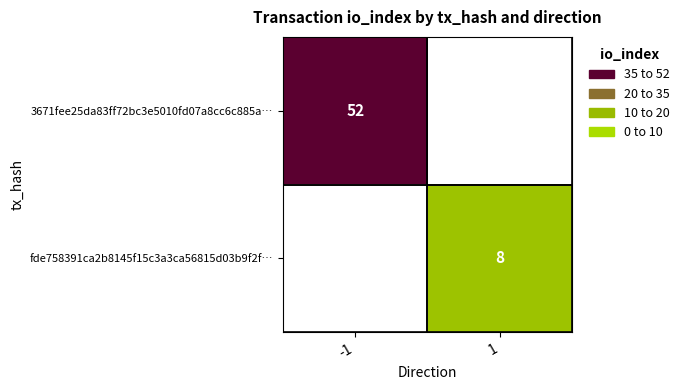

Which has a higher value, 1 or -1?

-1